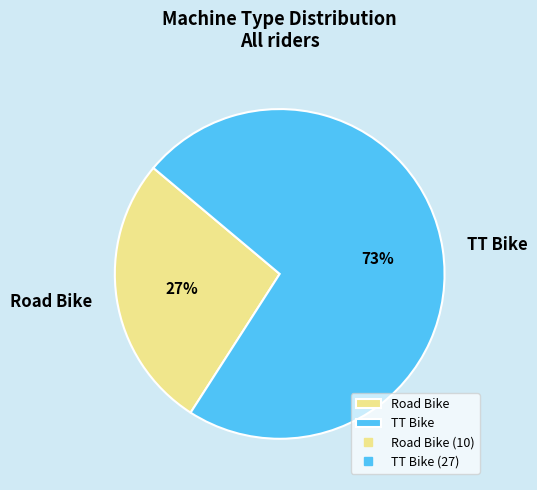

Do Road Bike and TT Bike together represent more than half of the pie?

Yes